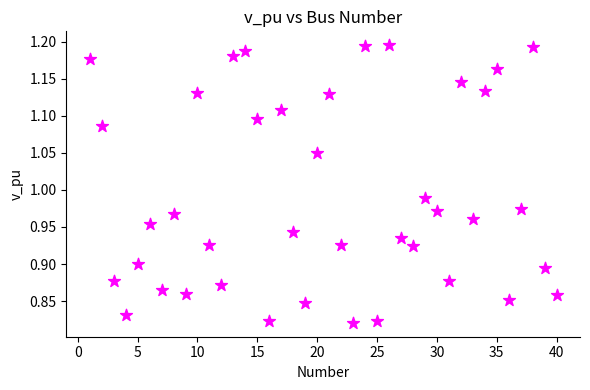

What is the range of Y values (max minus min)?

0.4